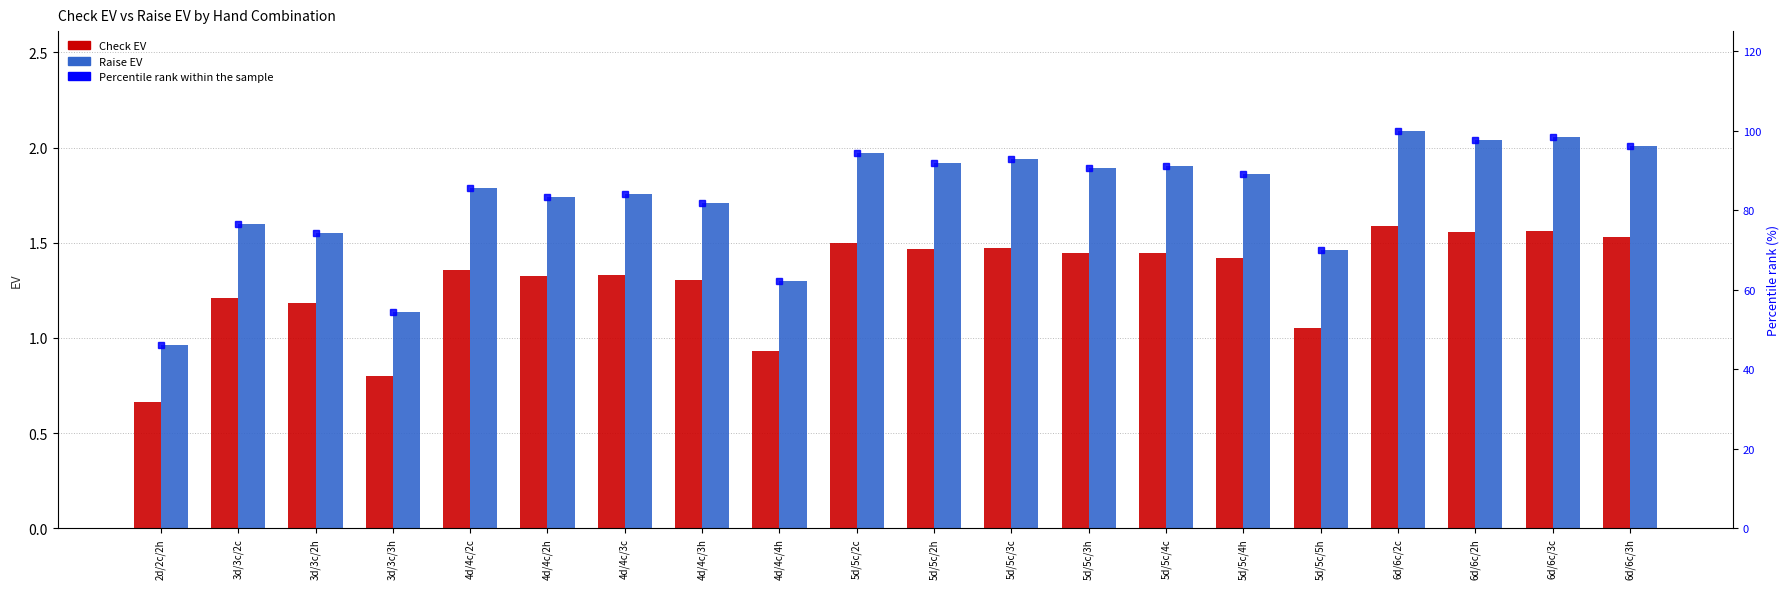

What position from the right is 5d/5c/5h?

5